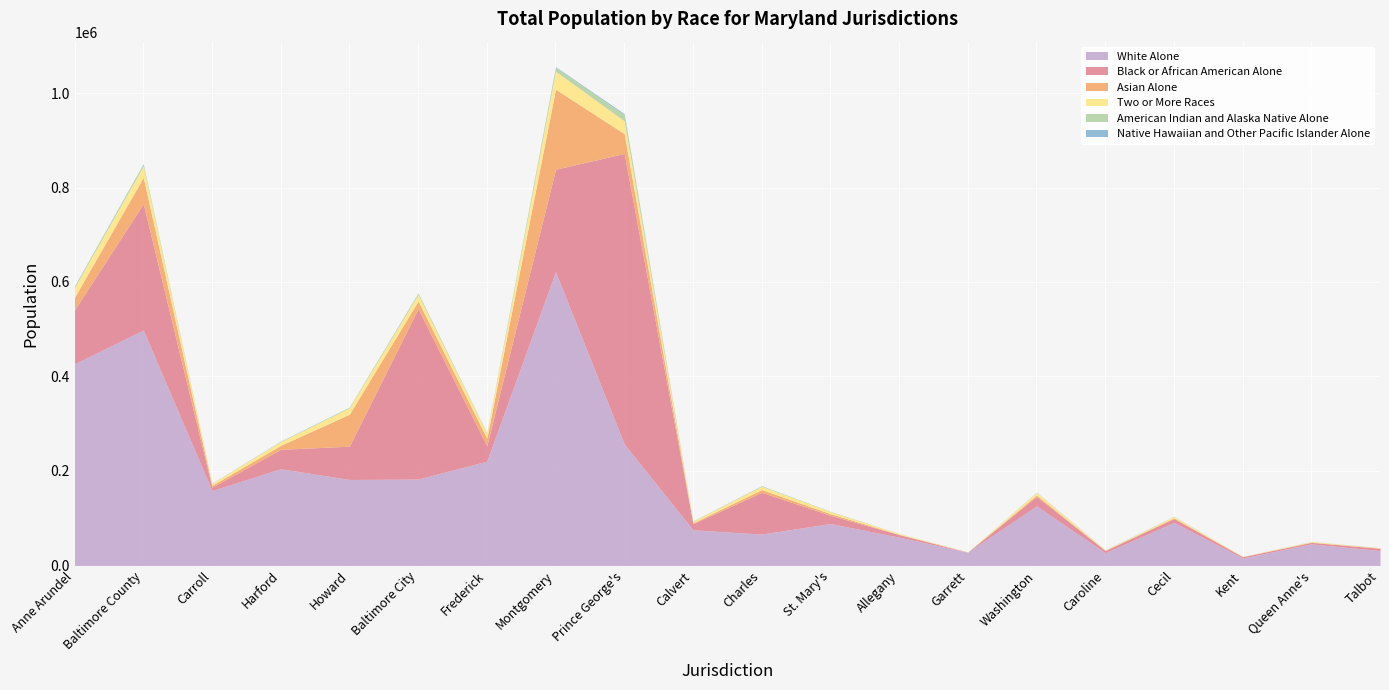

Does the chart display data point markers on the line(s)?

No